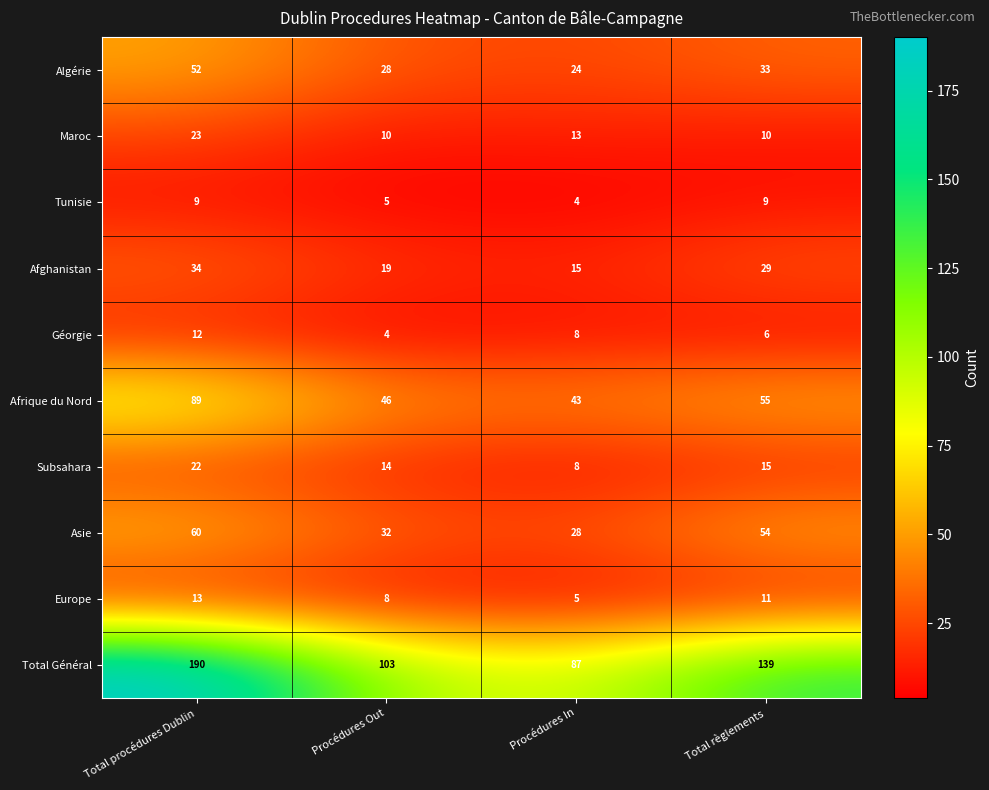

Read the Asie value at Total règlements.

54